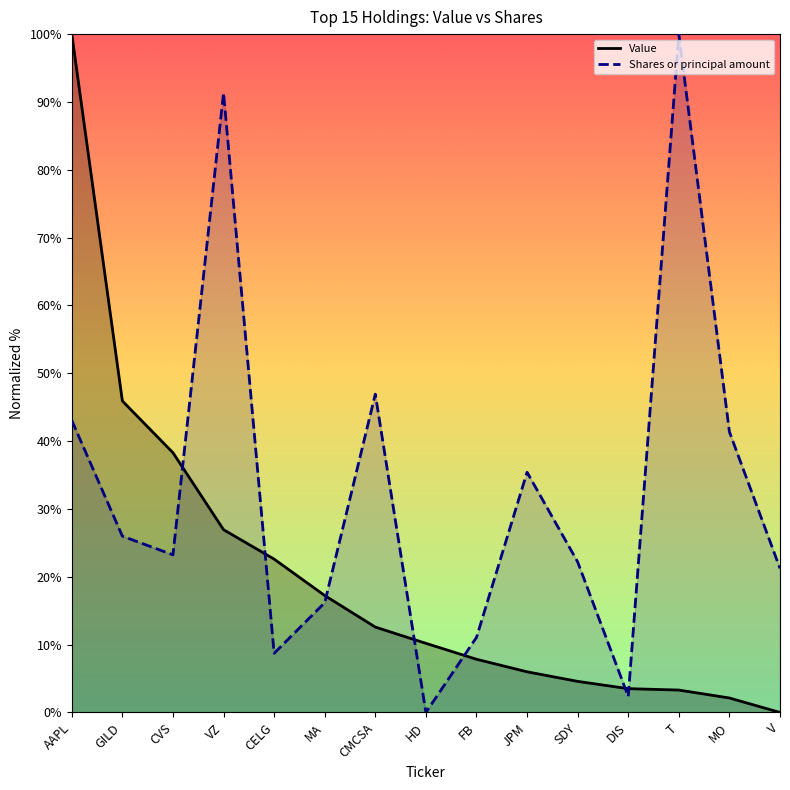

How many times do Shares (line) and Value (line) cross each other?

7